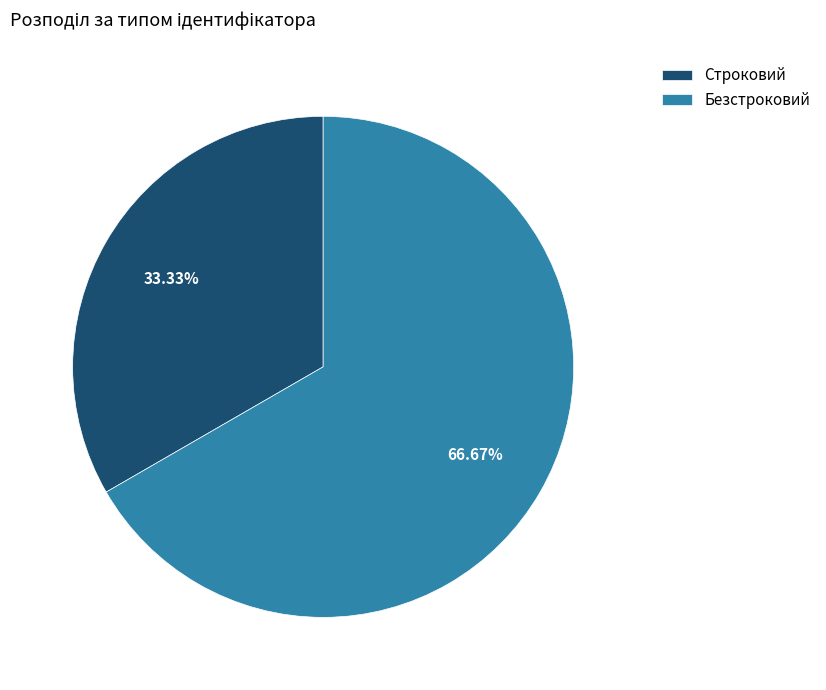

What is the ratio of the value at Строковий to the value at Безстроковий?

0.5